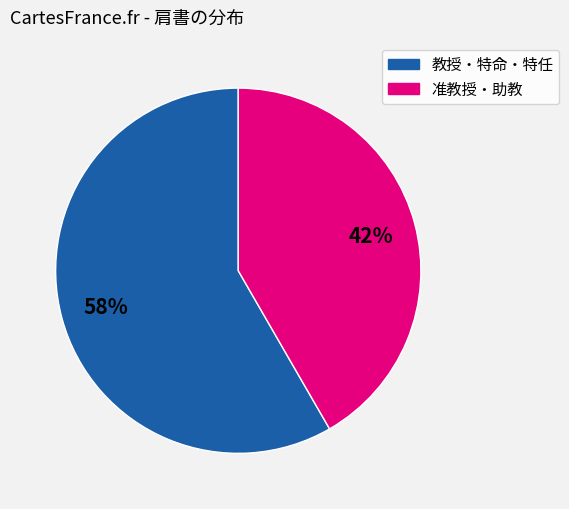

Is there a majority slice in this chart?

Yes